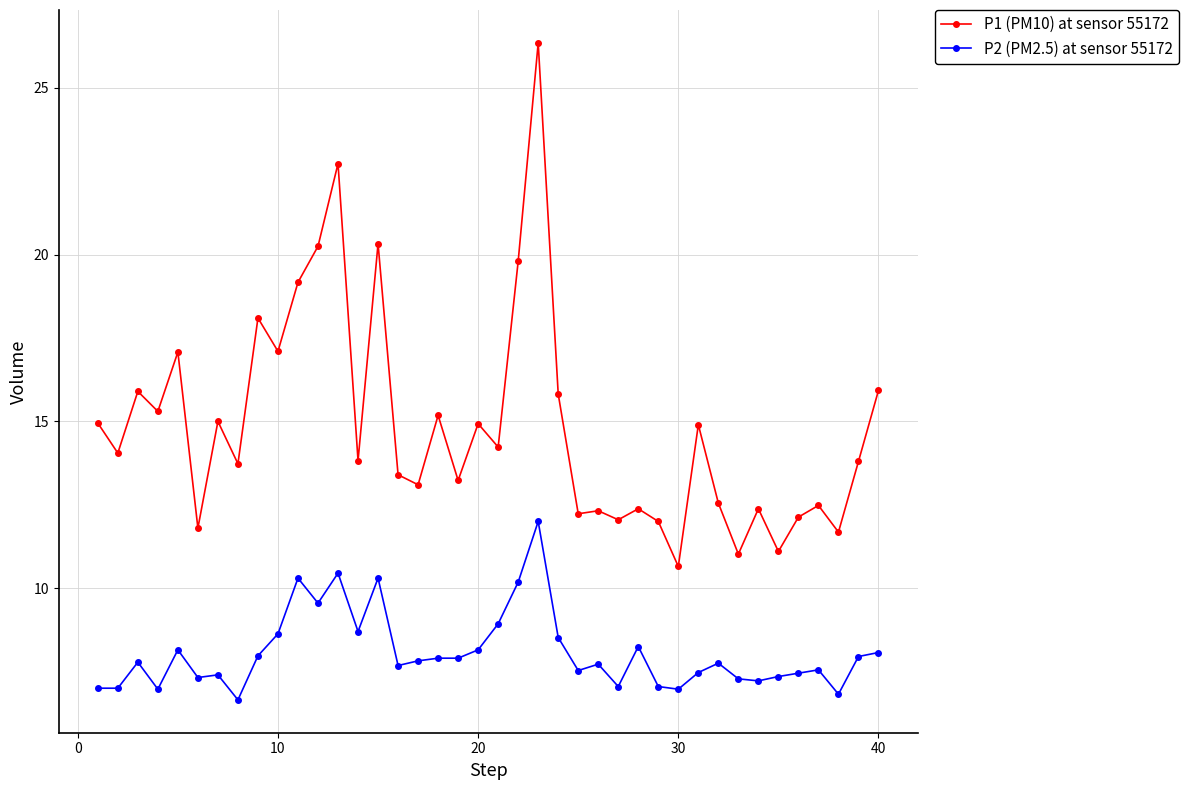

What is the greatest value displayed?

26.4